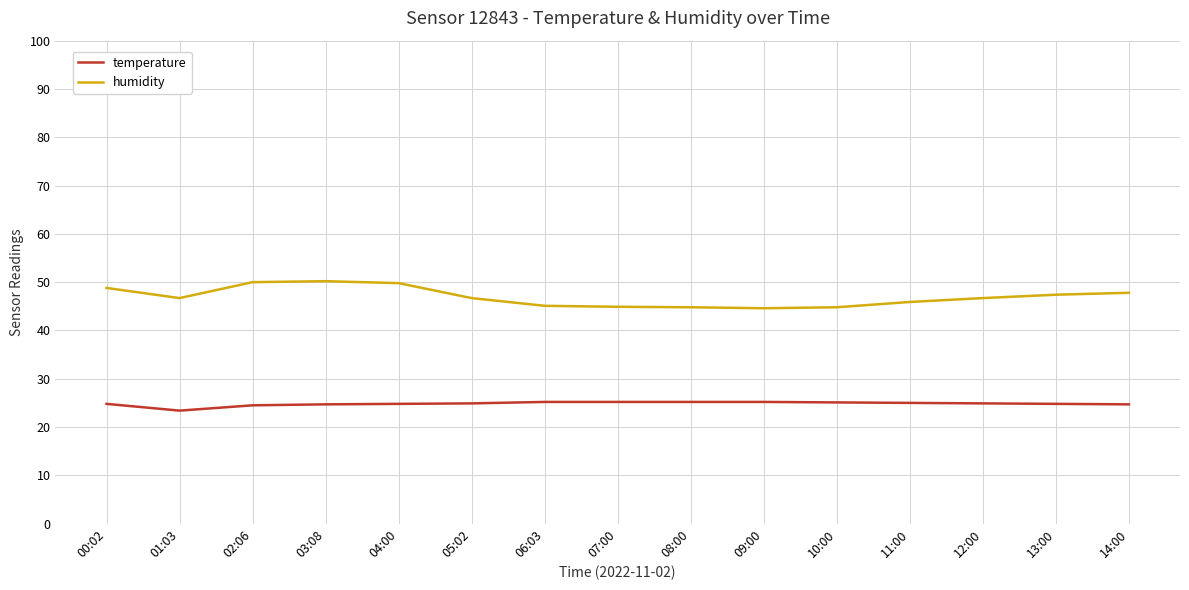

What position from the left is 14:00?

15